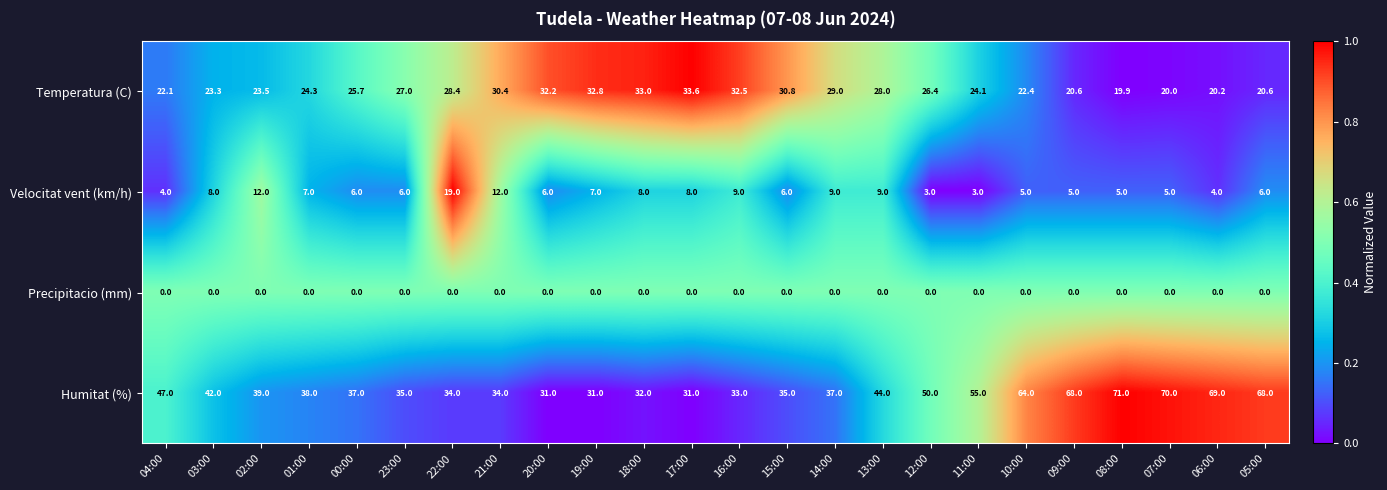

How many series are shown in this chart?

4